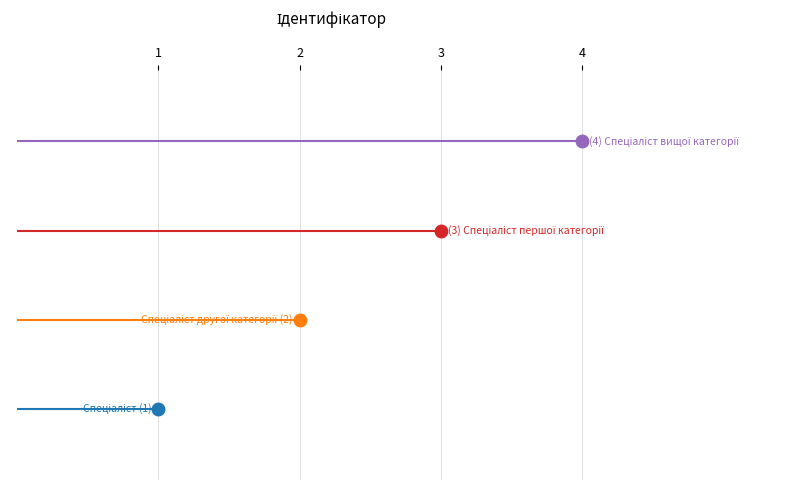

Rank the categories by value from lowest to highest.

Спеціаліст, Спеціаліст другої категорії, Спеціаліст першої категорії, Спеціаліст вищої категорії